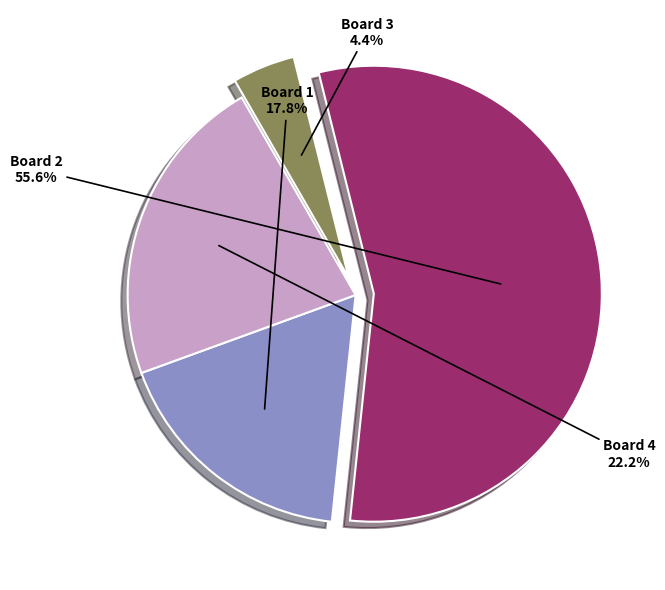

Does any single category account for the majority?

Yes